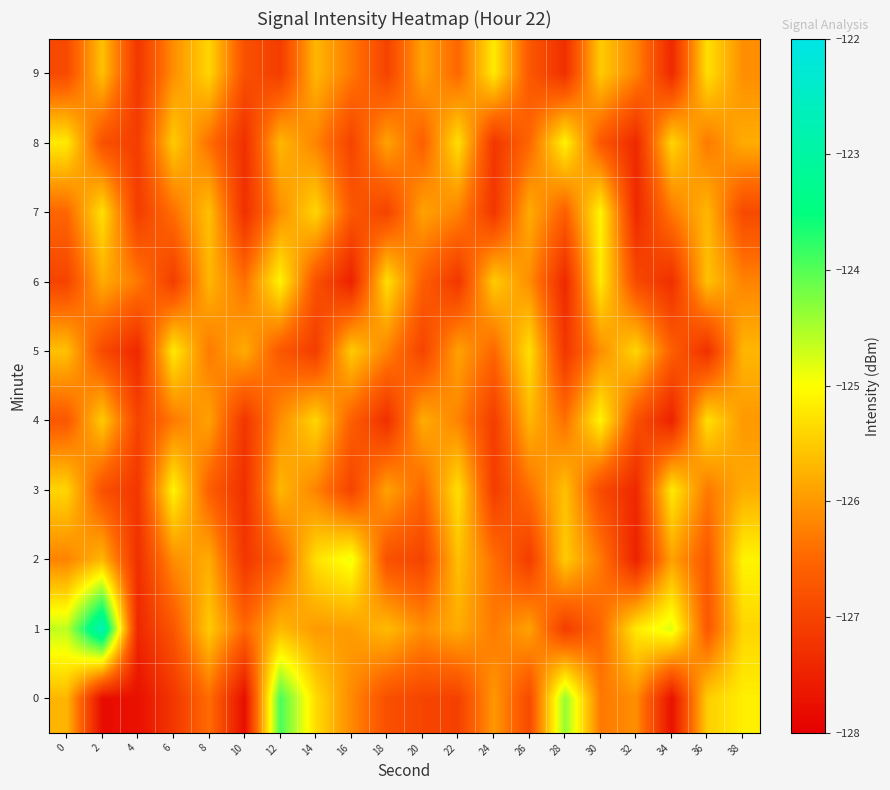

List the series in order of their peak value, highest first.

1, 0, 2, 3, 4, 6, 7, 8, 5, 9